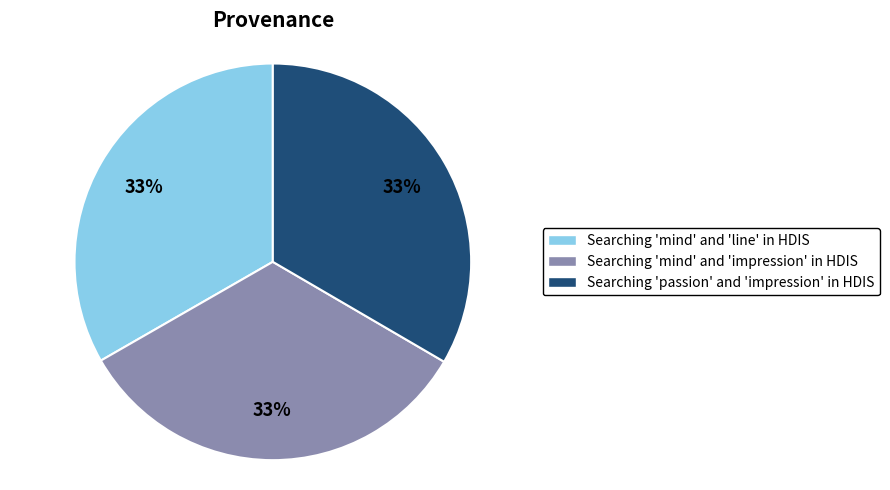

To the nearest percent, what portion does Searching 'mind' and 'line' in HDIS represent?

33%